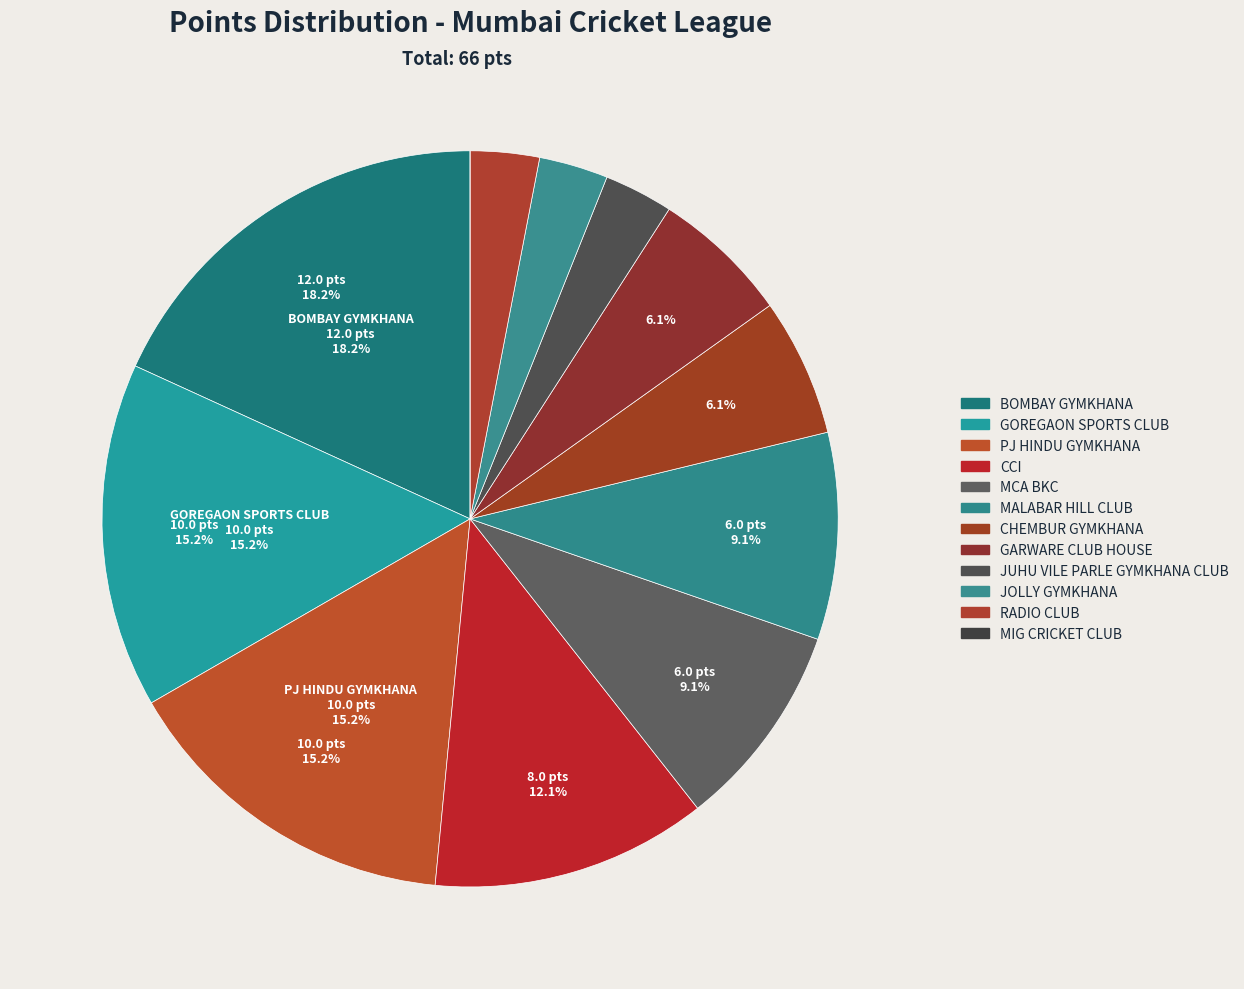

What is the change in value from GOREGAON SPORTS CLUB to GARWARE CLUB HOUSE?

-6